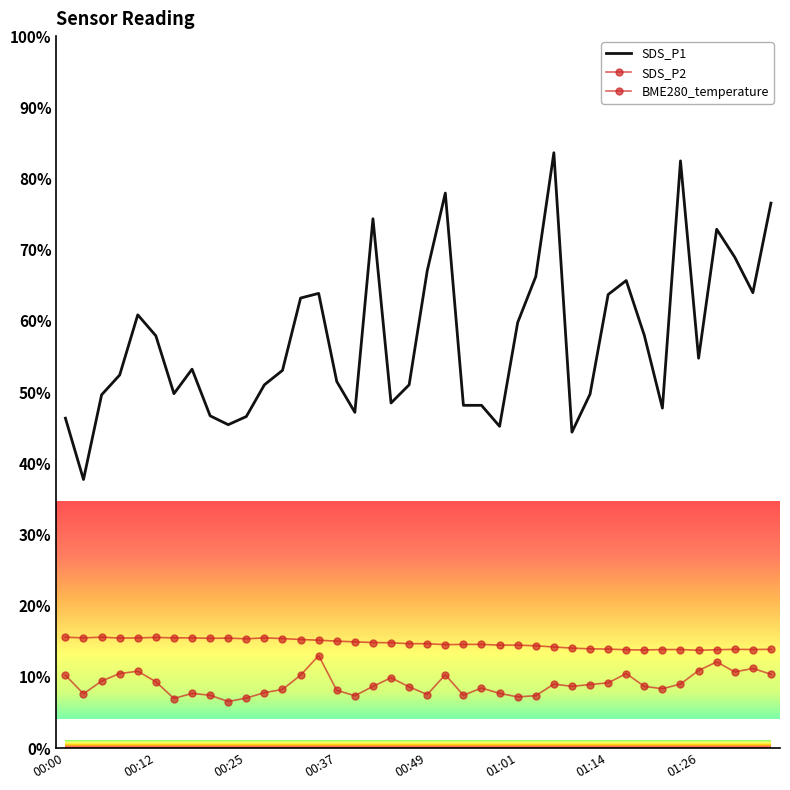

True or false: SDS_P1 and SDS_P2 intersect in this chart.

False